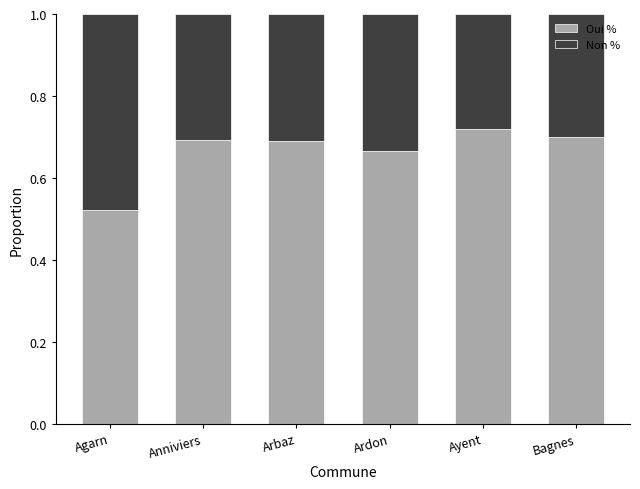

How many Oui % values are between 0 and 1?

6